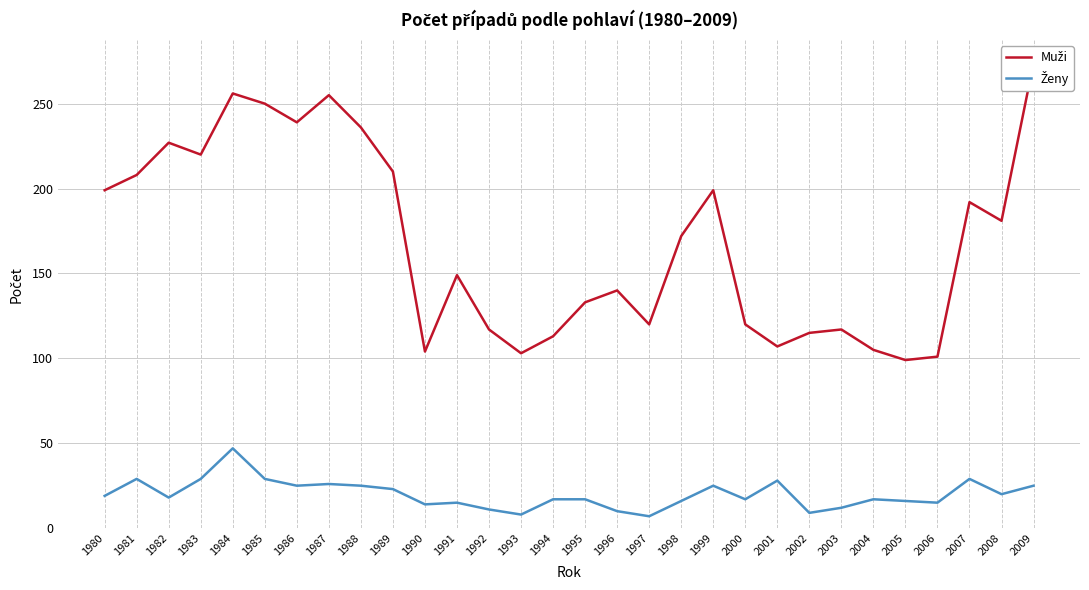

Reading left to right, list all the values displayed in this chart.

Muži: 1980=199	1981=208	1982=227	1983=220	1984=256	1985=250	1986=239	1987=255	1988=236	1989=210	1990=104	1991=149	1992=117	1993=103	1994=113	1995=133	1996=140	1997=120	1998=172	1999=199	2000=120	2001=107	2002=115	2003=117	2004=105	2005=99	2006=101	2007=192	2008=181	2009=274
Ženy: 1980=19	1981=29	1982=18	1983=29	1984=47	1985=29	1986=25	1987=26	1988=25	1989=23	1990=14	1991=15	1992=11	1993=8	1994=17	1995=17	1996=10	1997=7	1998=16	1999=25	2000=17	2001=28	2002=9	2003=12	2004=17	2005=16	2006=15	2007=29	2008=20	2009=25